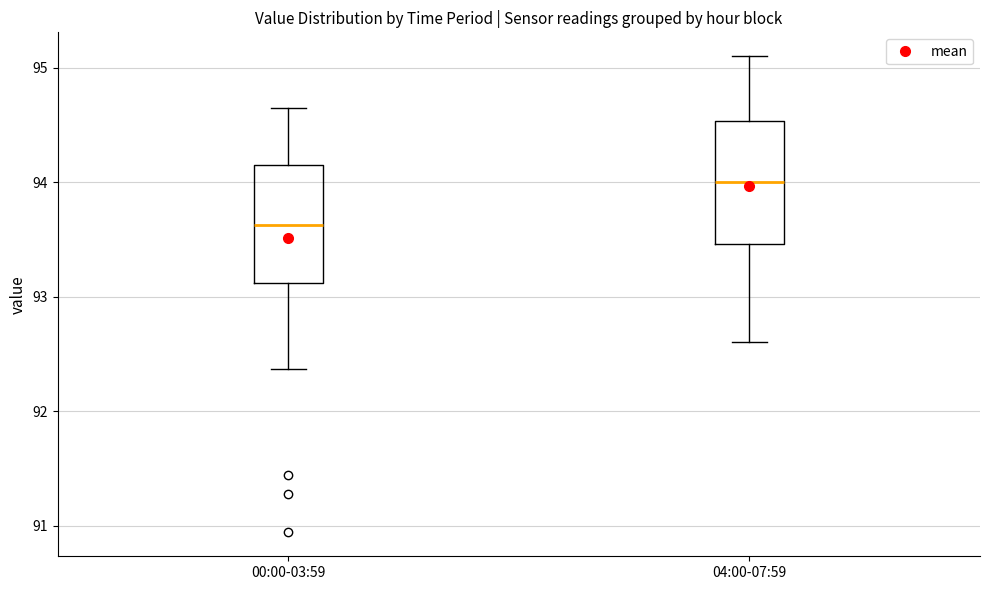

Reading left to right, read every box against the y-axis: the position of its median line, the range the box covers, and the ends of its whiskers. The values are not printed on the chart, so give them approximately, as read against the axis.

00:00-03:59: median 93.6, box 93.1 to 94.1, whiskers 92.4 to 94.7
04:00-07:59: median 94.0, box 93.5 to 94.5, whiskers 92.6 to 95.1